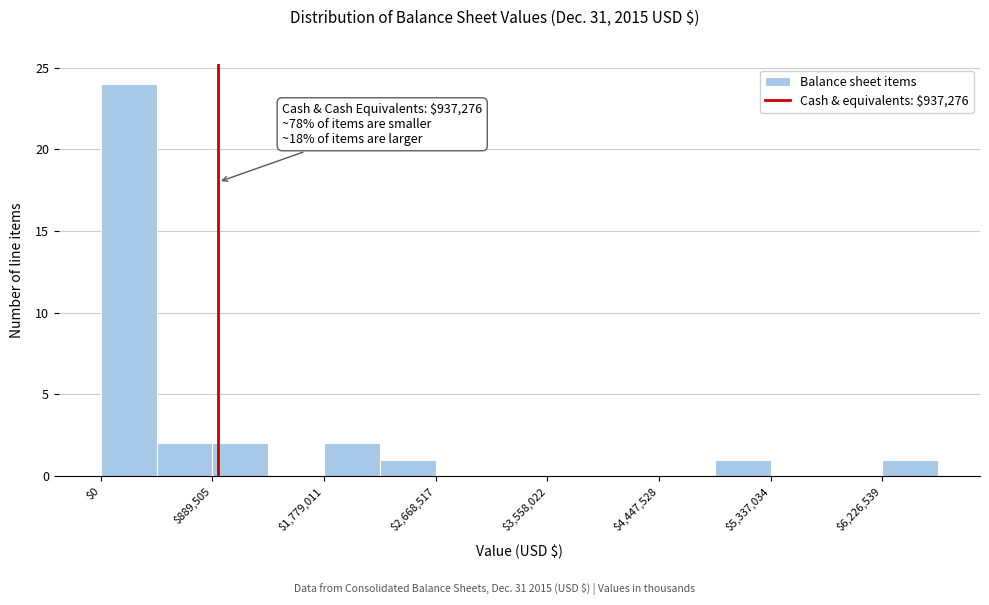

Over which range of the x-axis is the bar tallest?

0 to 400000